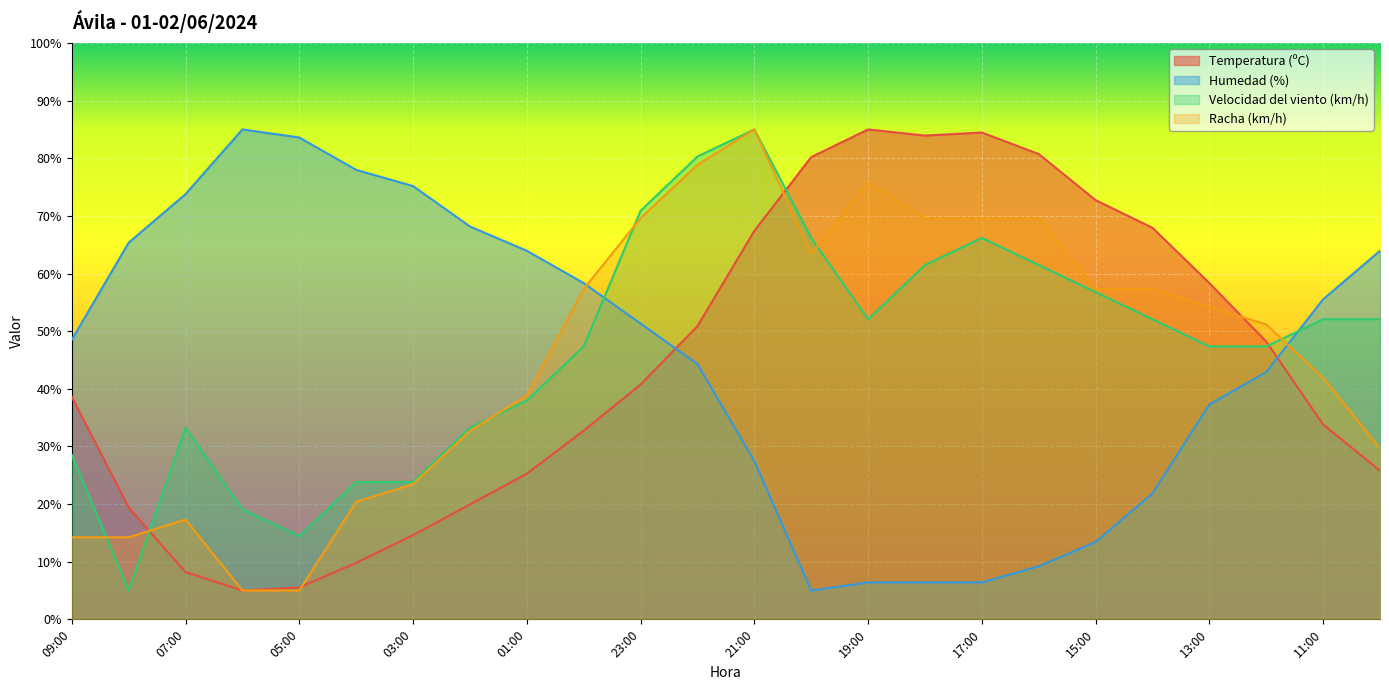

Which series ends up on top after the final intersection of Temperatura (ºC) and Racha (km/h)?

Racha (km/h)